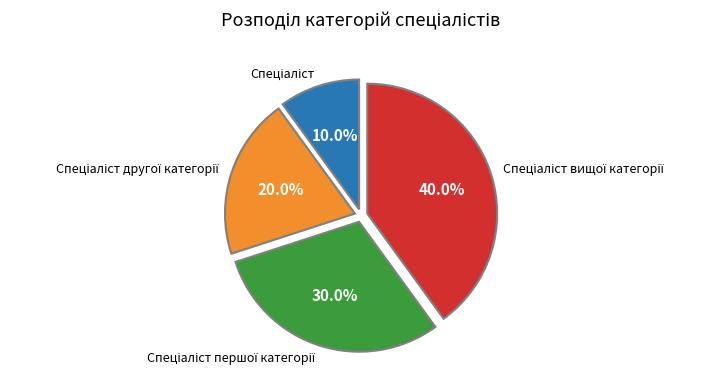

Does any single category account for the majority?

No